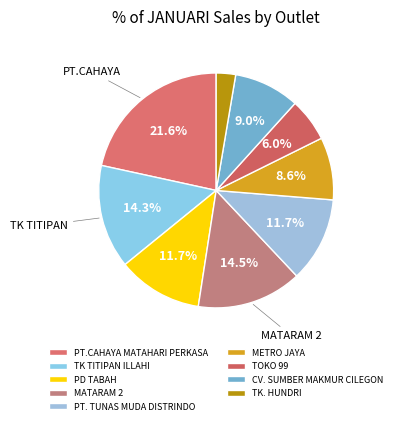

How many slices are in this pie chart?

9